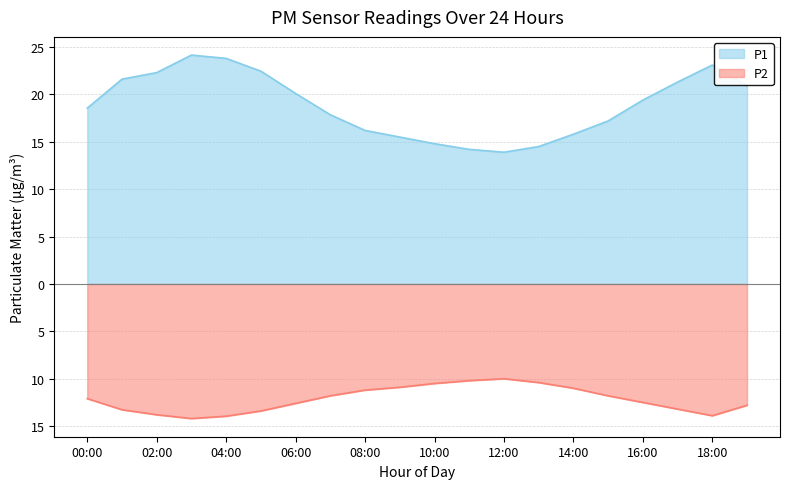

At which category does P2 reach its first local peak?

12:00